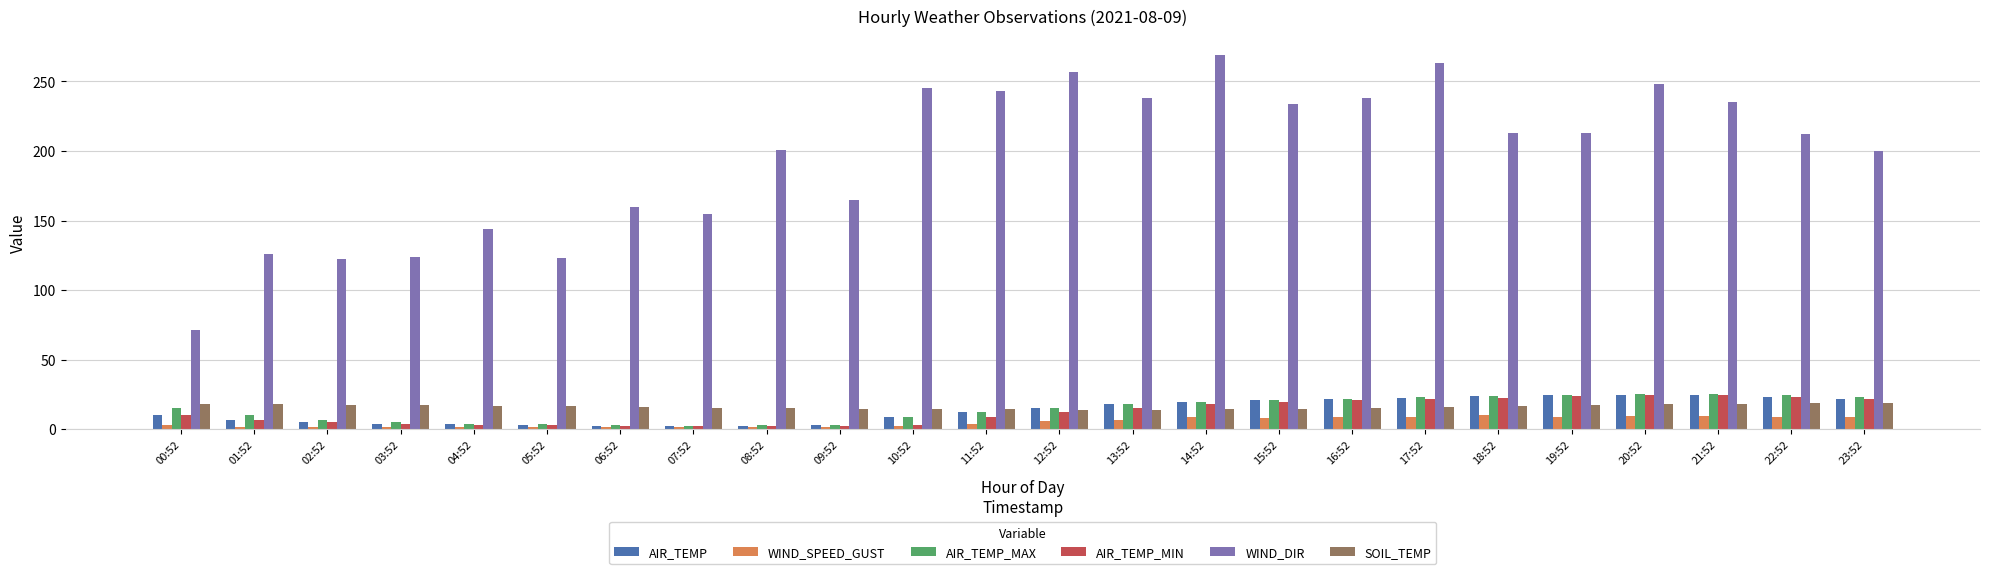

Where does the AIR_TEMP_MAX series first go above 15?

00:52